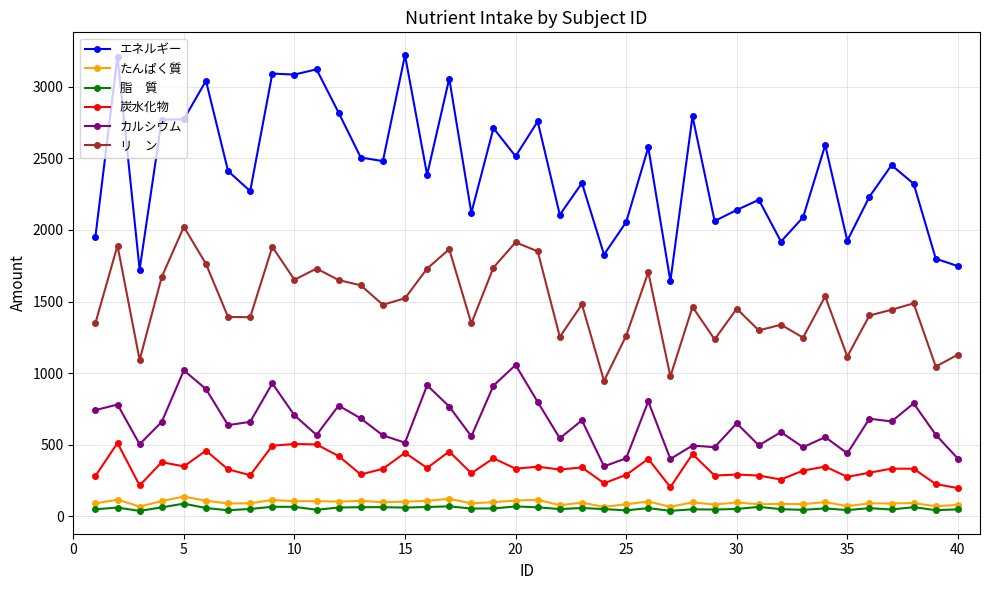

What is the maximum value shown in the chart?

3220.4